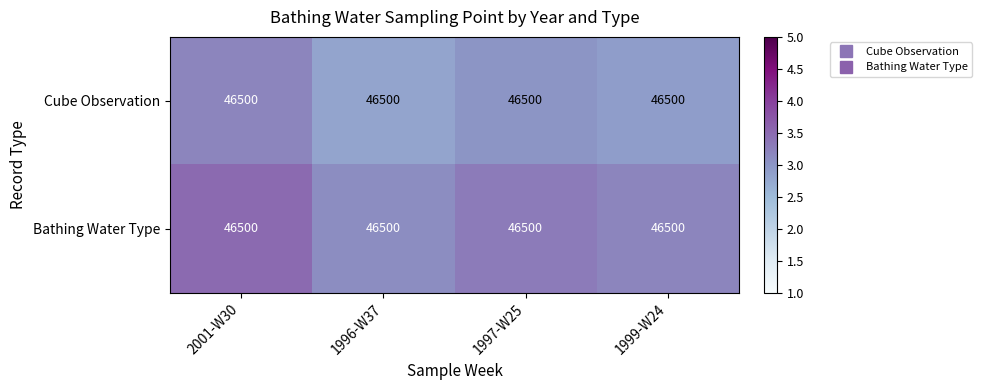

Which category has the lowest value in the Bathing Water Type series?

1996-W37